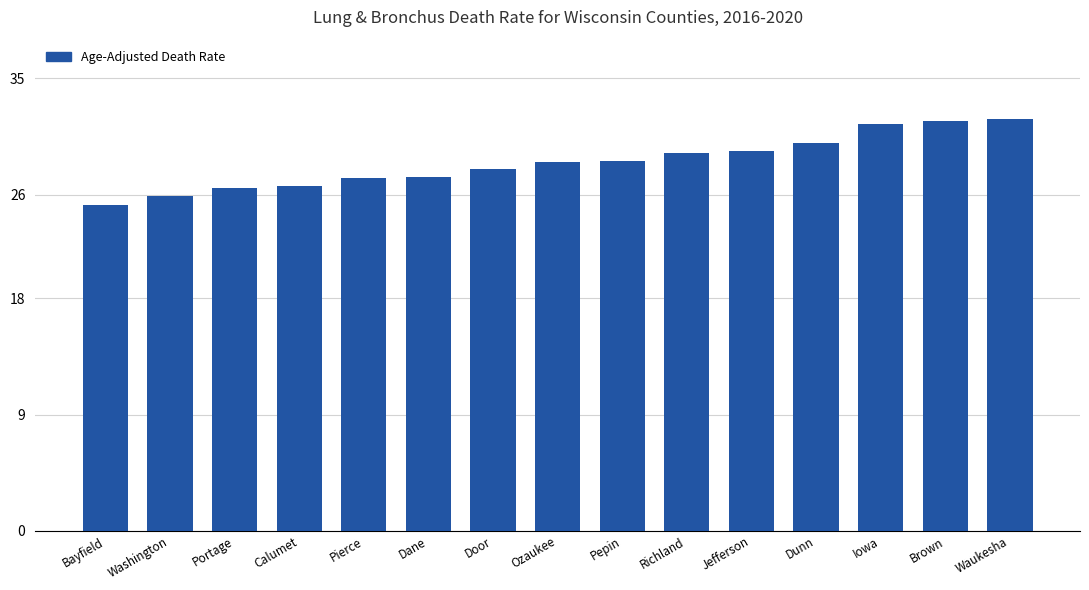

What is the change in value from Door to Iowa?

+3.5